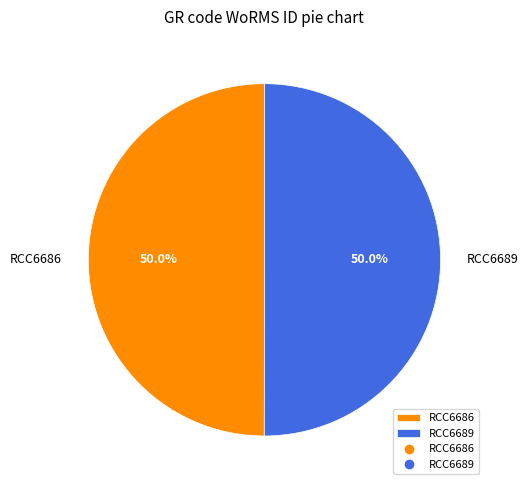

How much of the chart is everything except RCC6689?

50.0%